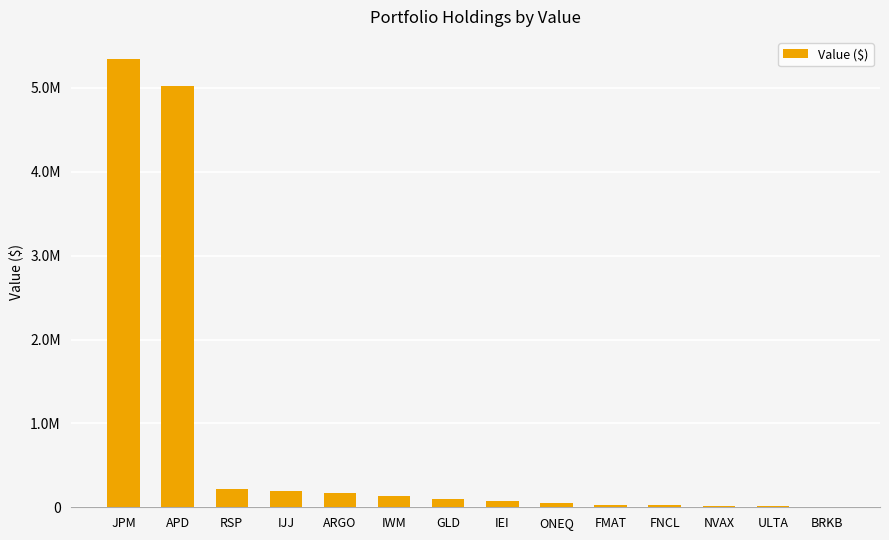

What is the change in value from ARGO to ONEQ?

-114000